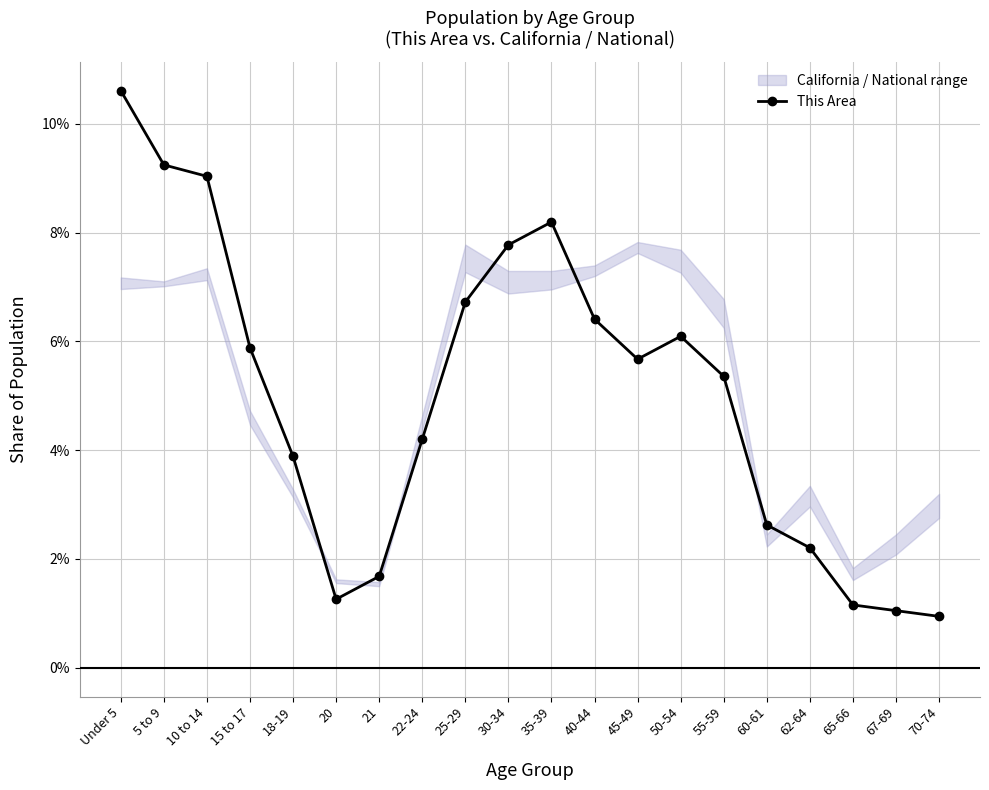

What is the difference between the maximum and minimum values?

0.1